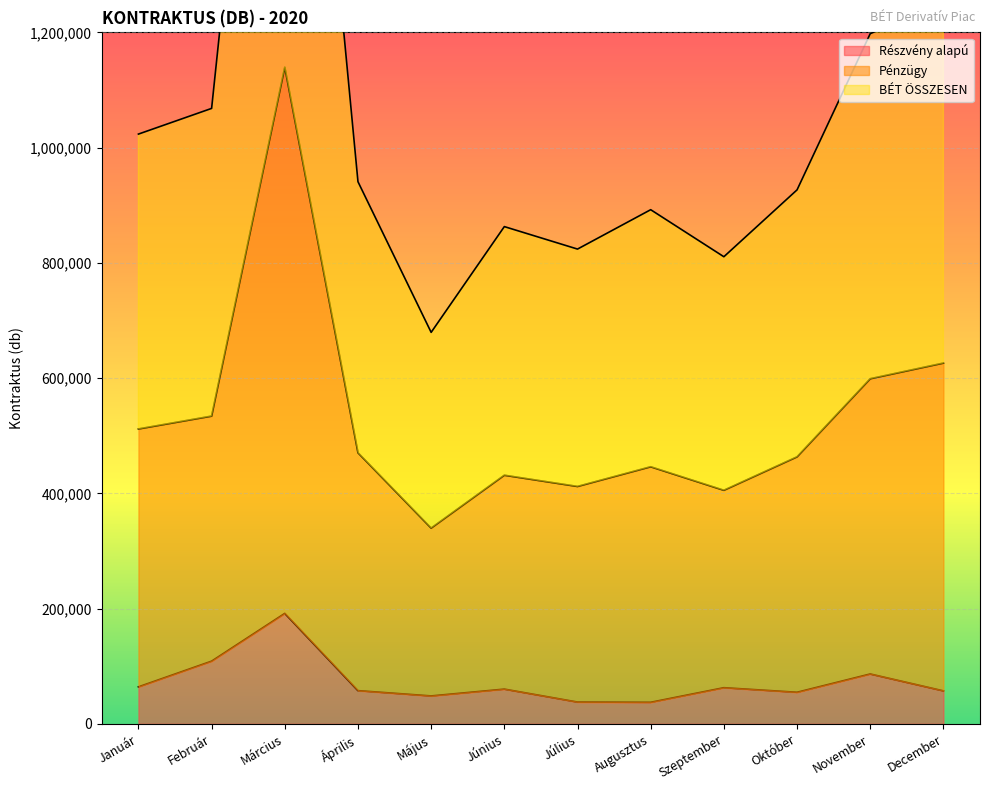

What is the value of the BÉT ÖSSZESEN point at the 2nd from the left?

1068054